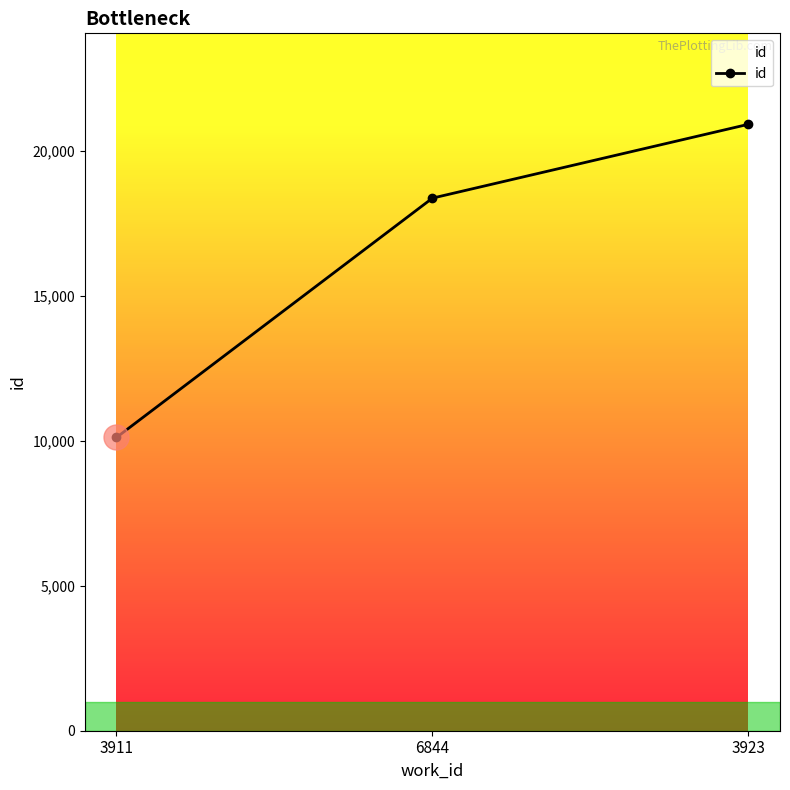

Reading left to right, list all the values displayed in this chart.

3911=10118	6844=18374	3923=20921